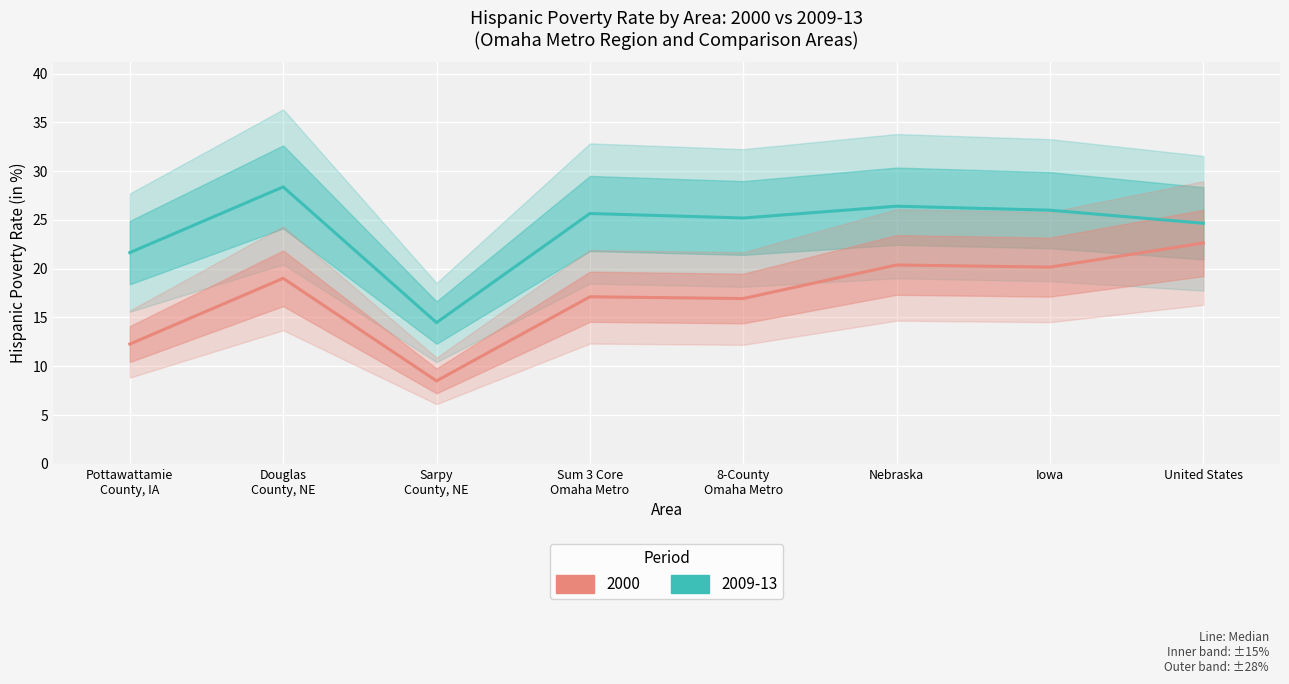

True or false: 2000 Poverty Rate has a value of 5.7 at Sarpy
County, NE.

False